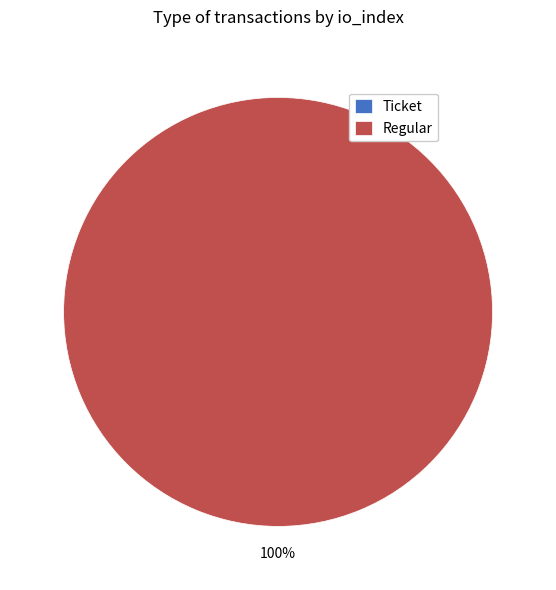

To the nearest percent, what percentage of the pie is Regular?

100%